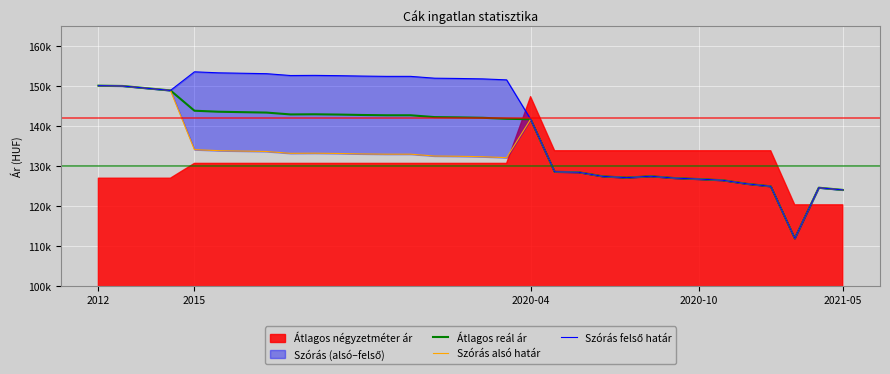

True or false: Szórás alsó határ and Szórás felső határ intersect in this chart.

False